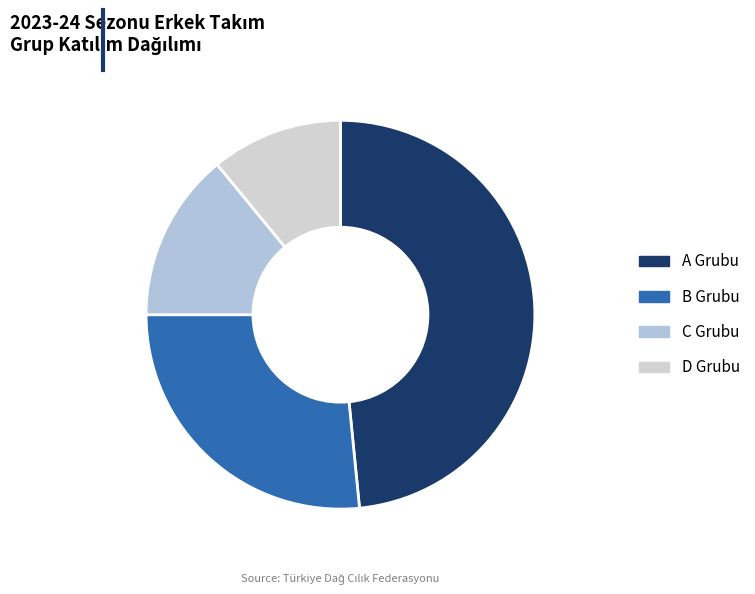

The C slice represents 14% of the pie. True or false?

True